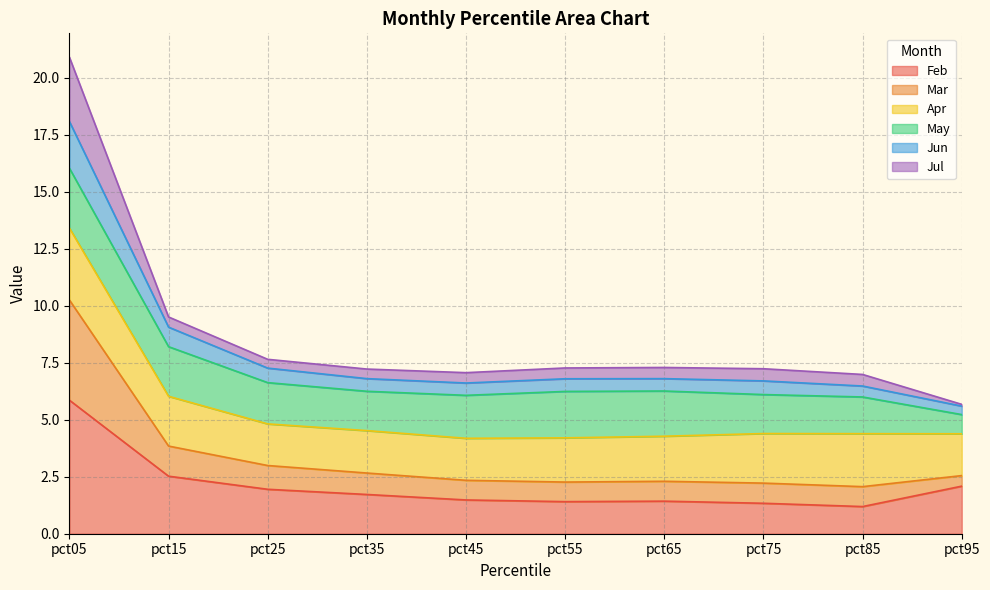

What is the total value across all series at pct55?

7.3